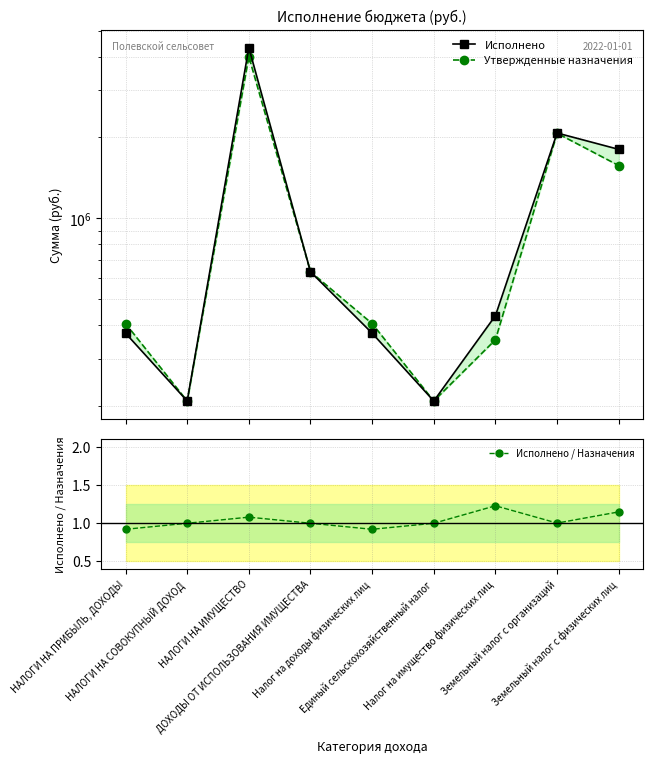

Does the chart have visible grid lines?

Yes